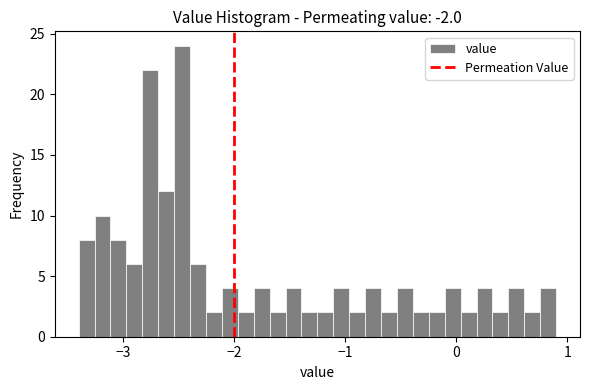

Around what value on the x-axis is the tallest bar? Give the approximate position of its centre, as read against the axis.

-2.5